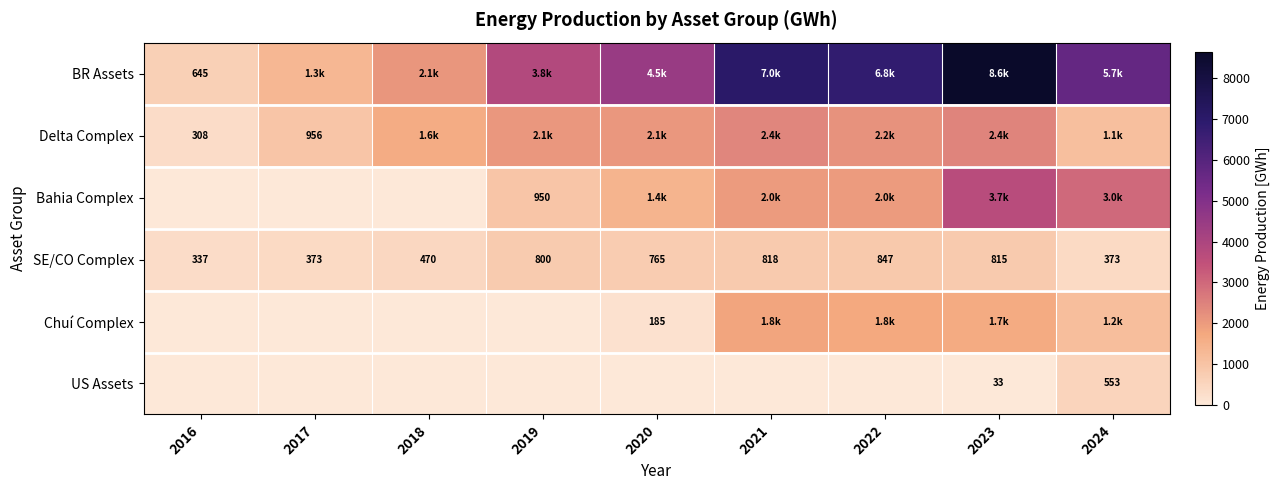

List the series in order of their peak value, highest first.

BR Assets, Bahia Complex, Delta Complex, Chuí Complex, SE/CO Complex, US Assets